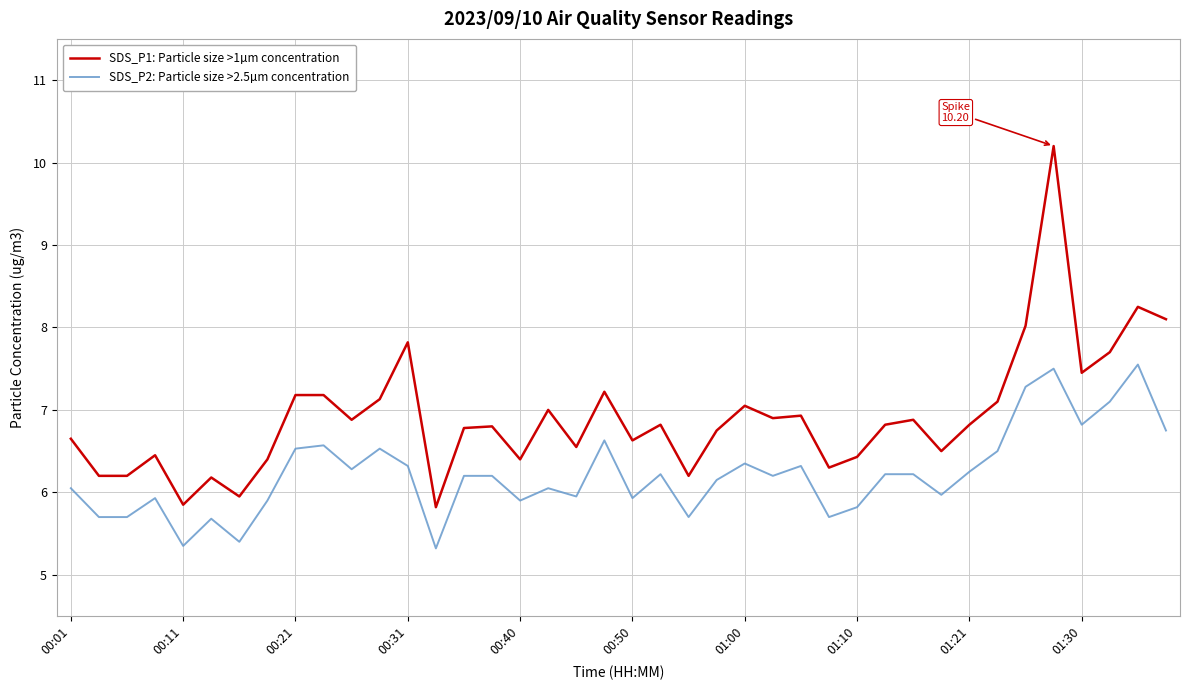

Which series has the widest spread of values?

SDS_P1: Particle size >1µm concentration